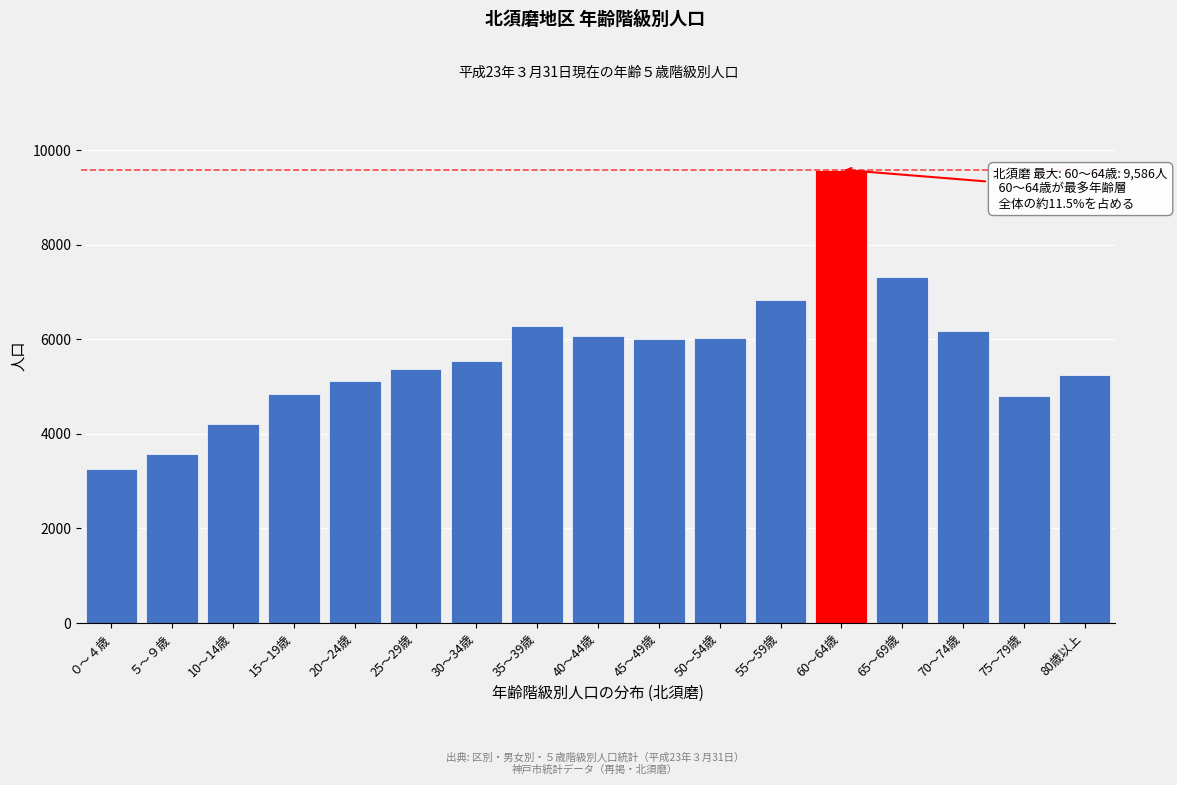

The value at 45～49歳 is 6016. True or false?

True